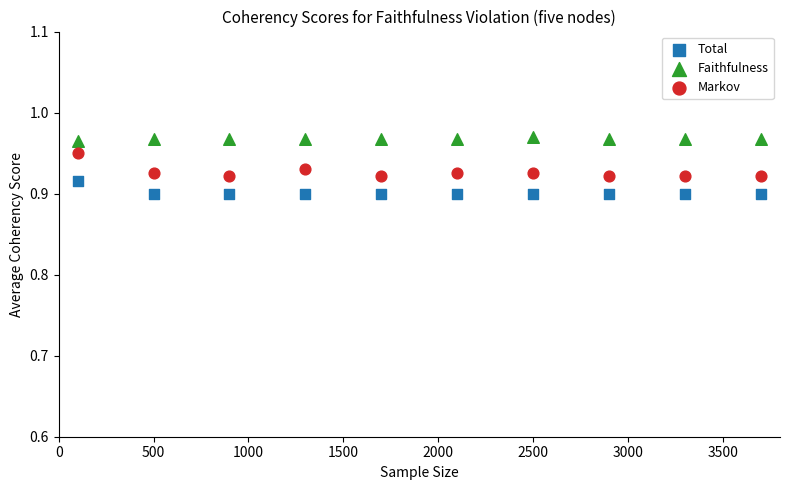

What are all the series names shown in the legend?

Total, Faithfulness, Markov